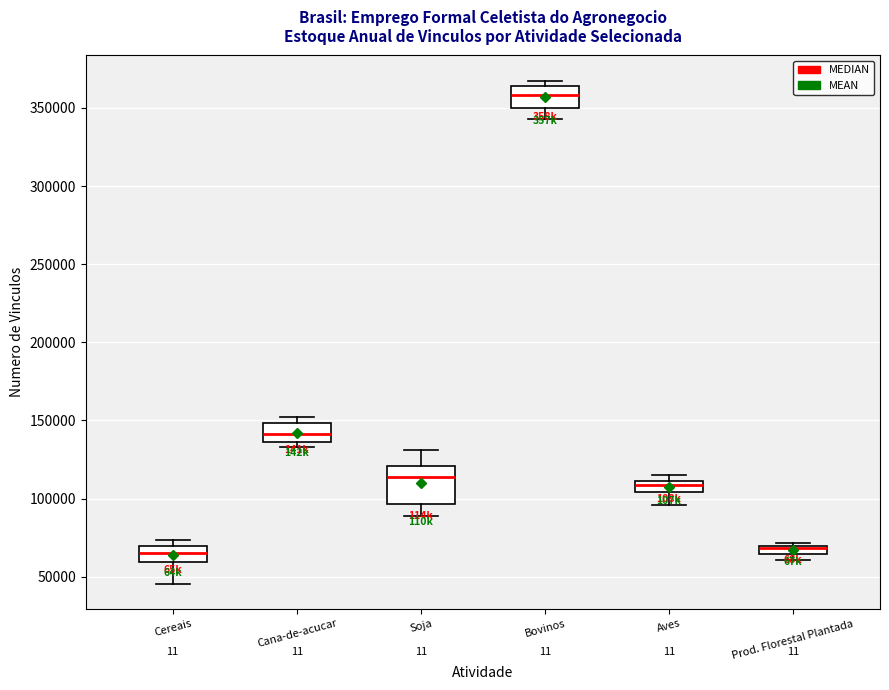

Where is the lower edge of the box for Cana-de-acucar on the y-axis? The values are not printed on the chart, so give them approximately, as read against the axis.

135000